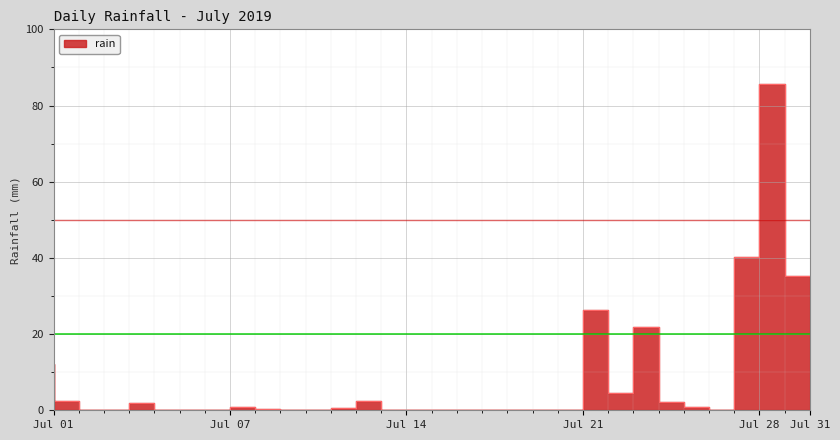

Rank the categories by value from lowest to highest.

2019-07-03, 2019-07-04, 2019-07-06, 2019-07-07, 2019-07-08, 2019-07-11, 2019-07-12, 2019-07-15, 2019-07-16, 2019-07-17, 2019-07-18, 2019-07-19, 2019-07-20, 2019-07-22, 2019-07-28, 2019-07-21, 2019-07-10, 2019-07-13, 2019-07-09, 2019-07-27, 2019-07-05, 2019-07-26, 2019-07-02, 2019-07-14, 2019-07-24, 2019-07-01, 2019-07-25, 2019-07-23, 2019-07-31, 2019-07-29, 2019-07-30